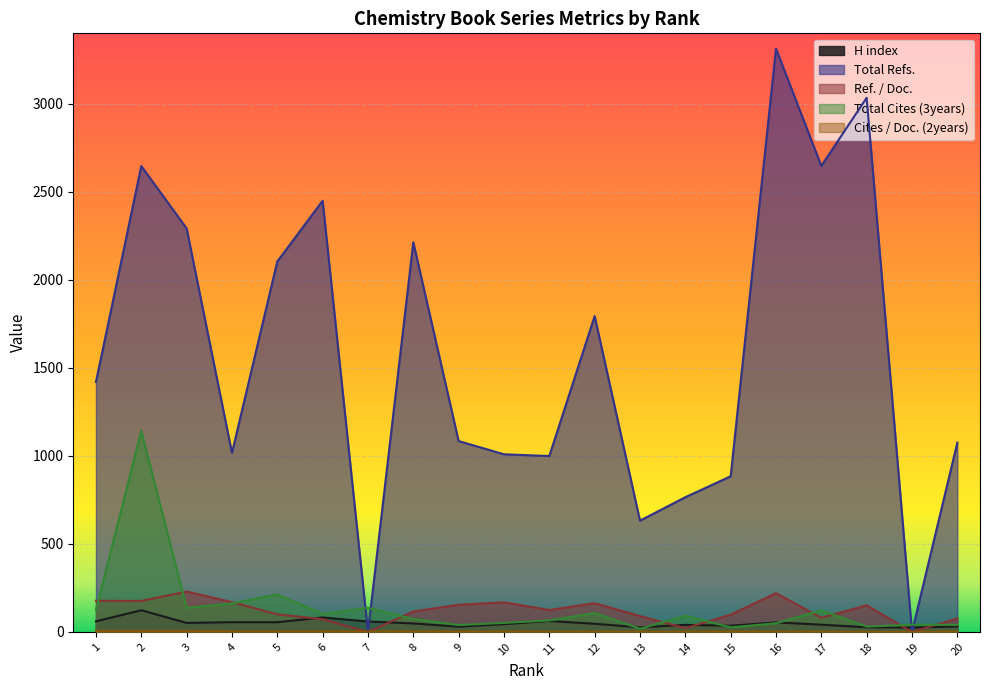

What is the value of the H index point at the 11th from the left?

62